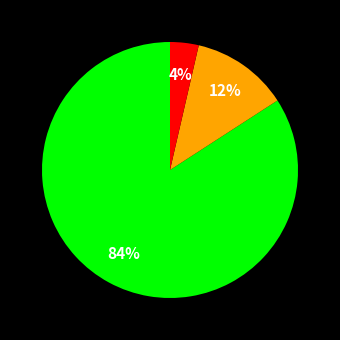

To the nearest percent, what is the average slice percentage?

33%